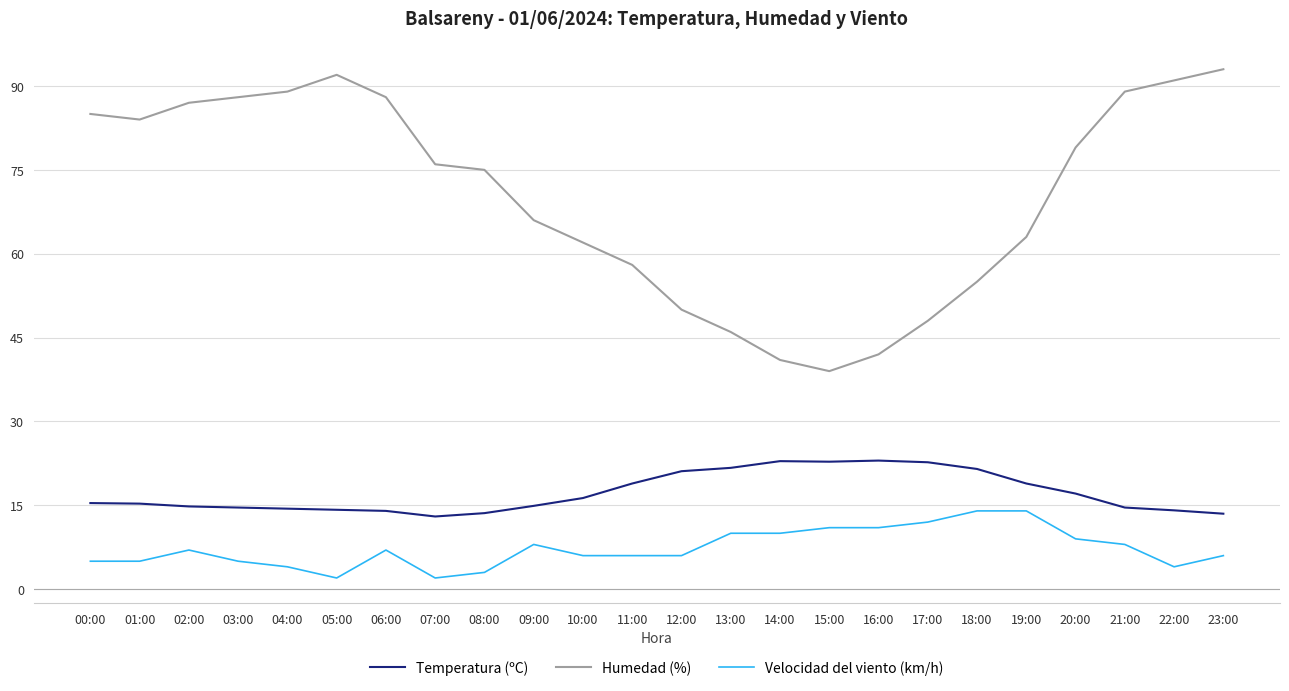

Between 08:00 and 11:00, which series saw the biggest shift?

Humedad (%)